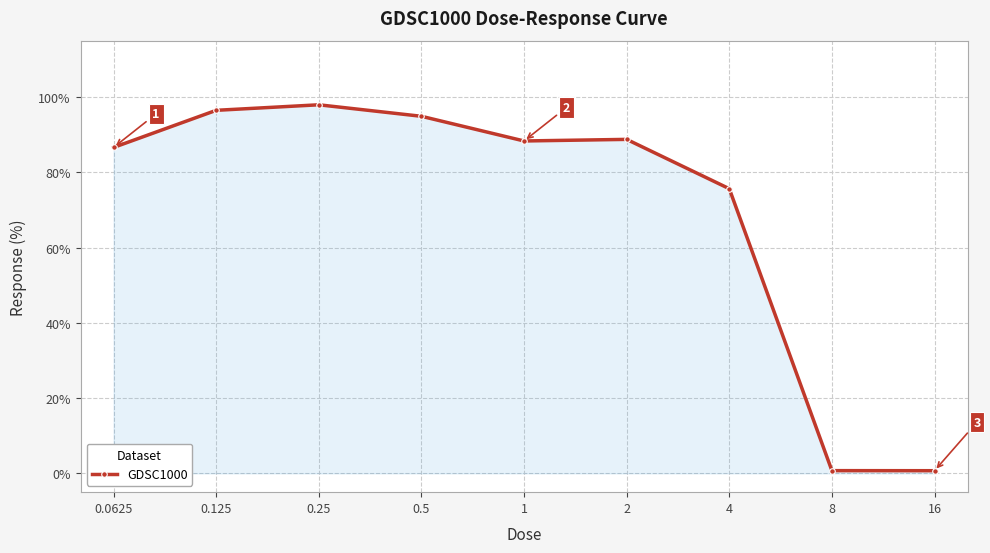

How many data points are less than 88?

4